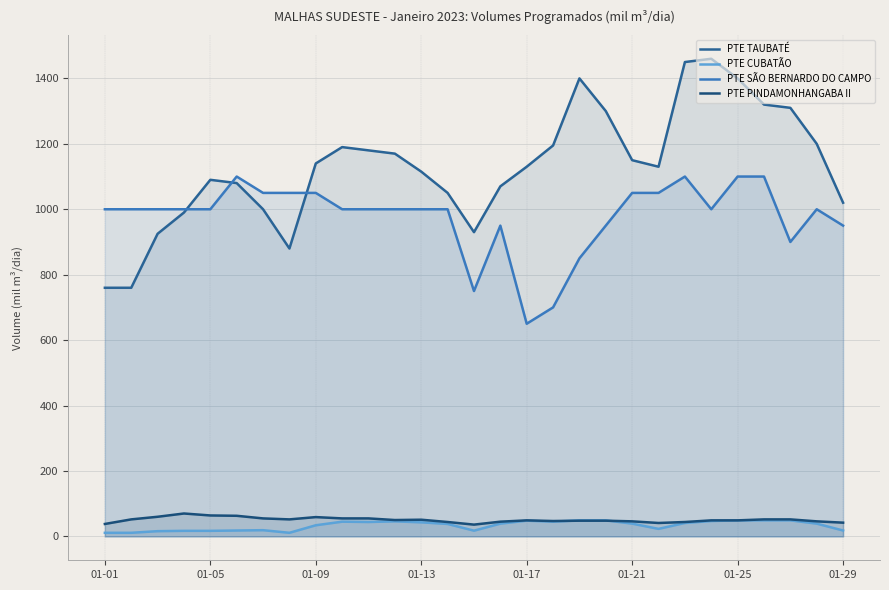

How many categories are shown in the chart?

29